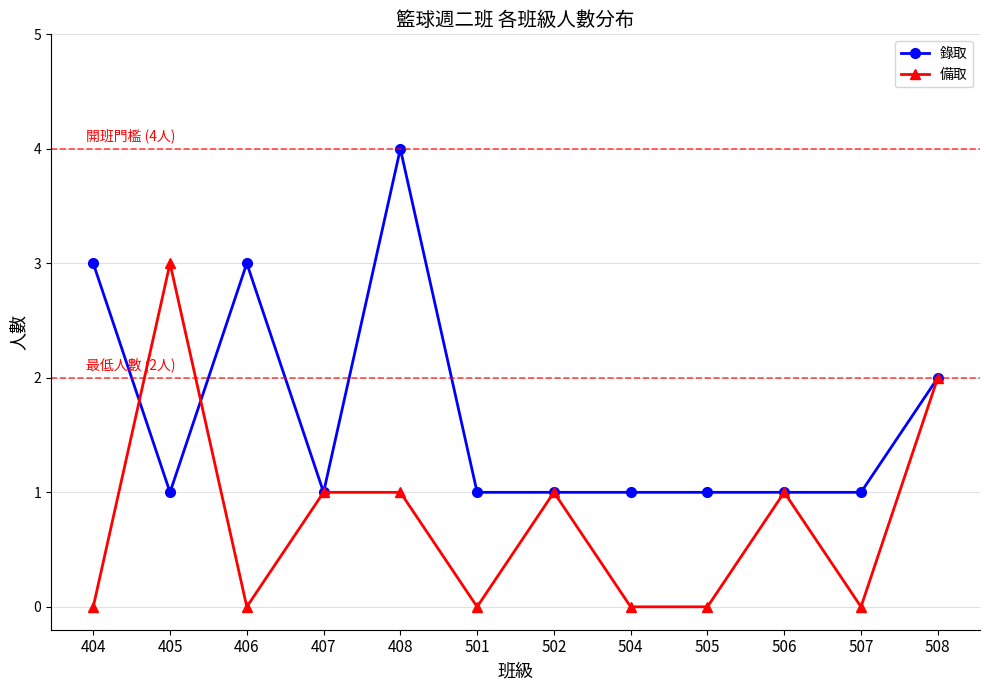

True or false: 備取 has more than 1 interior local peaks.

True